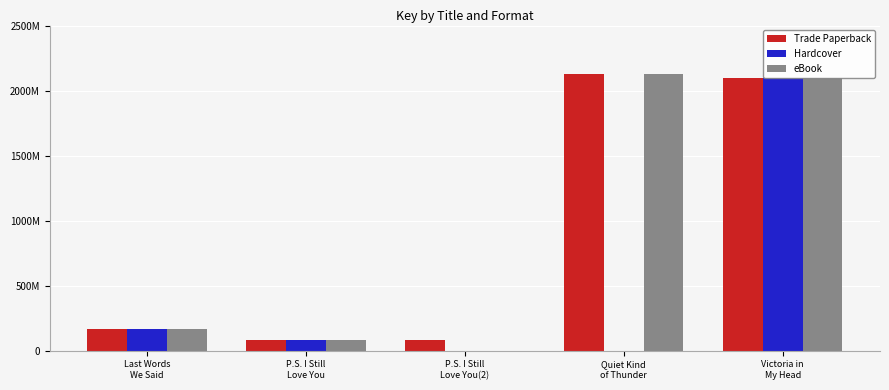

What are all the series names shown in the legend?

Trade Paperback, Hardcover, eBook